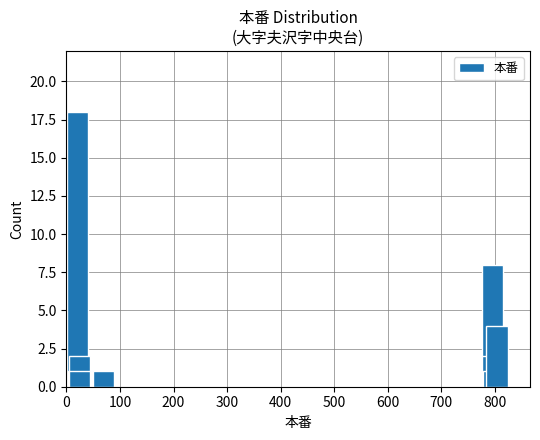

What is the greatest value displayed?

18